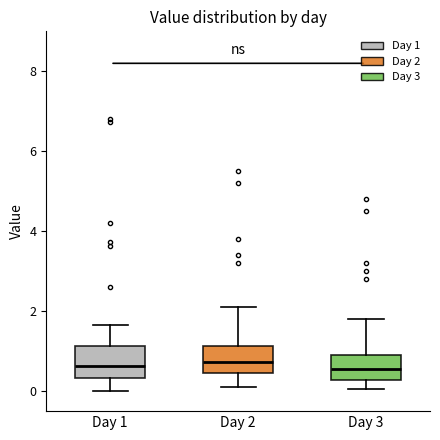

Where does the lower whisker of the box for Day 3 end on the y-axis? The values are not printed on the chart, so give them approximately, as read against the axis.

0.0